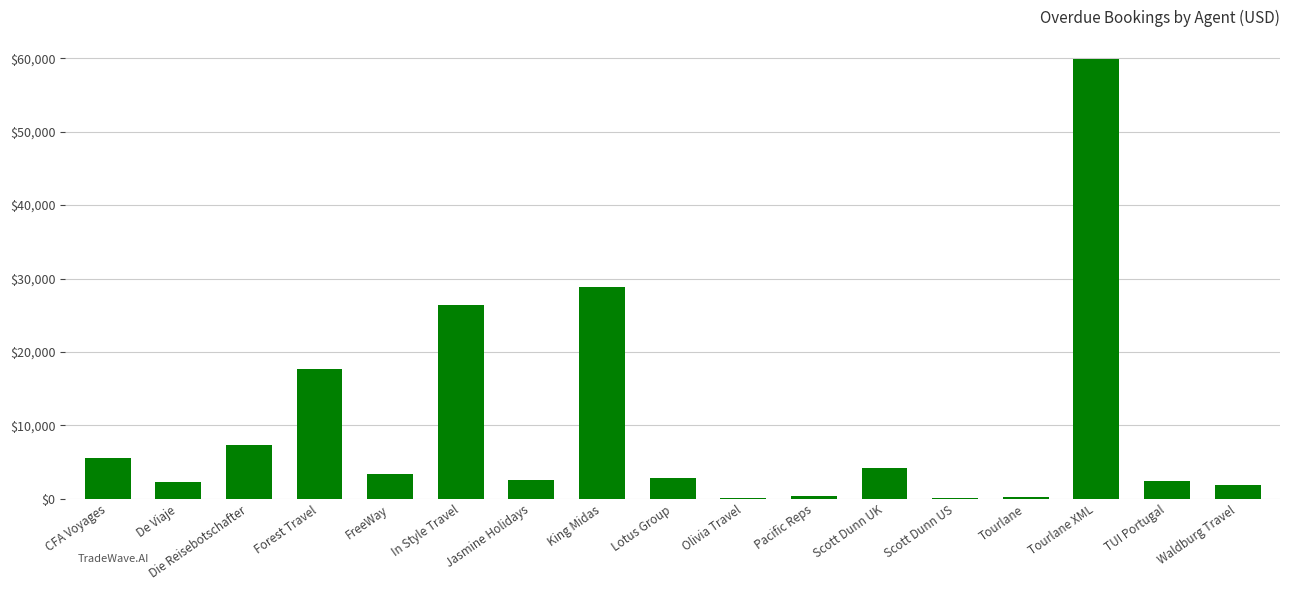

What is the approximate value at FreeWay?

3416.0